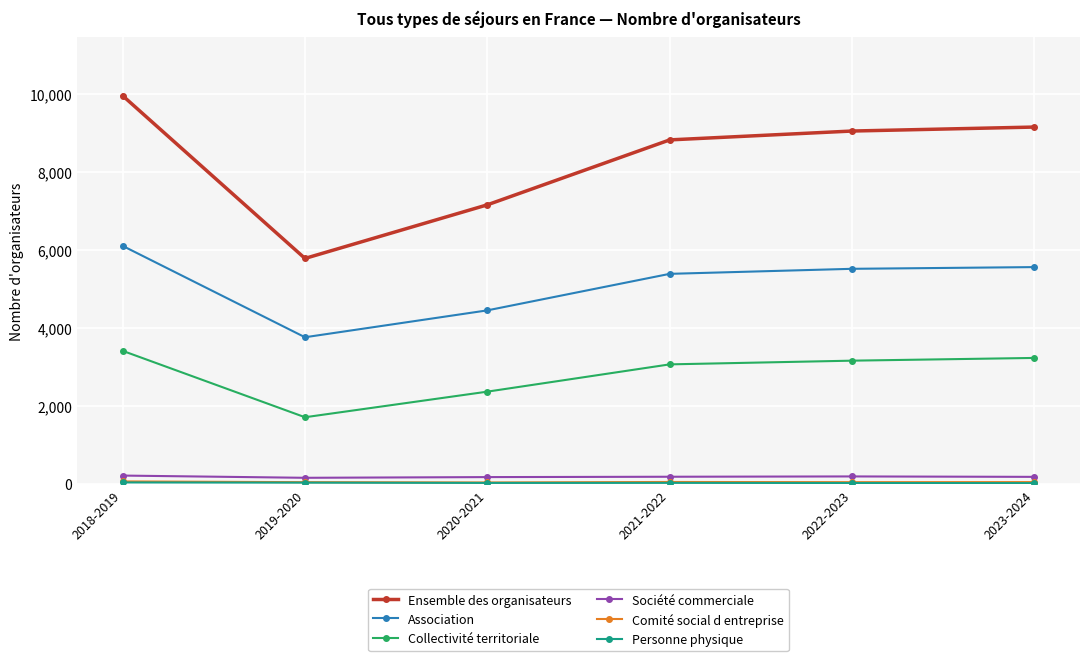

Which label corresponds to the largest value in the chart?

2018-2019